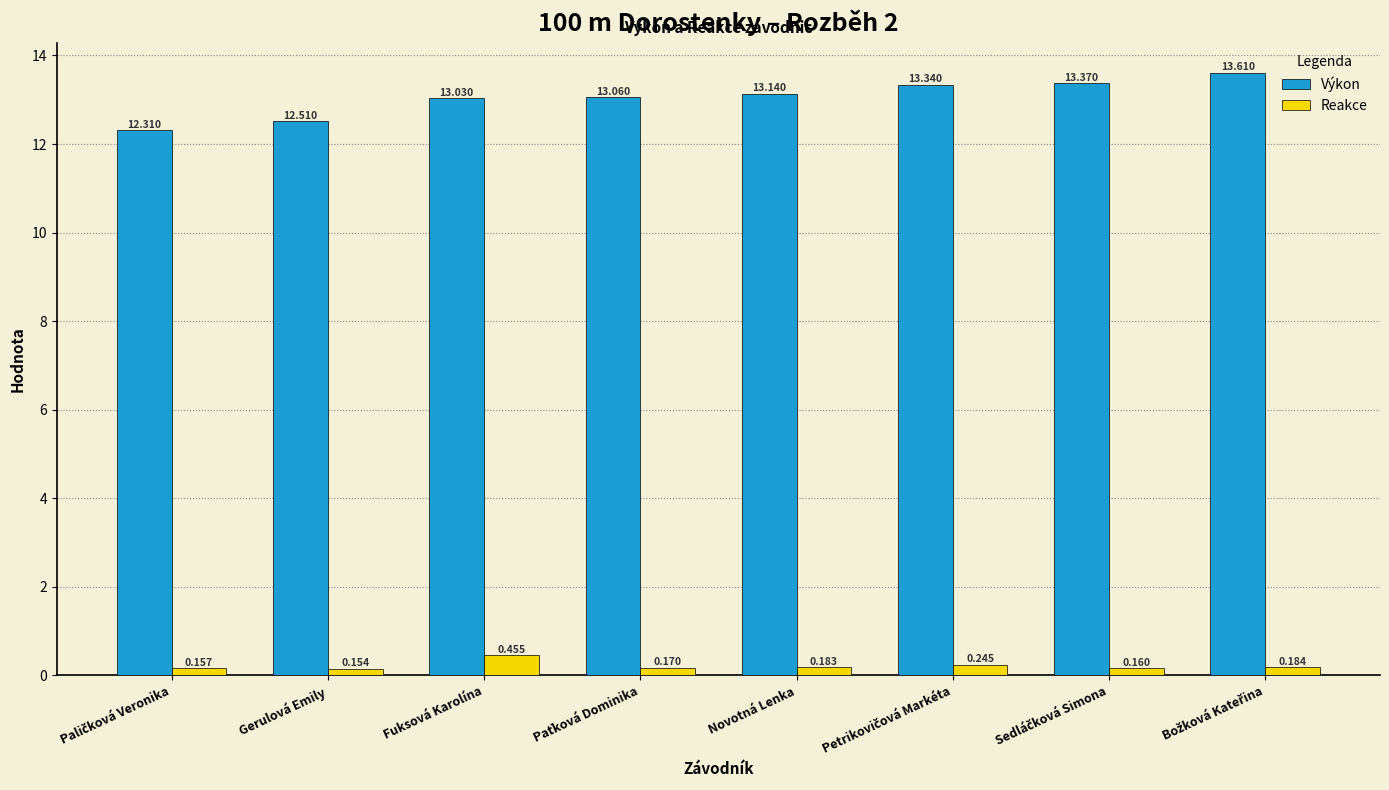

Which series has the largest total across all categories?

Výkon